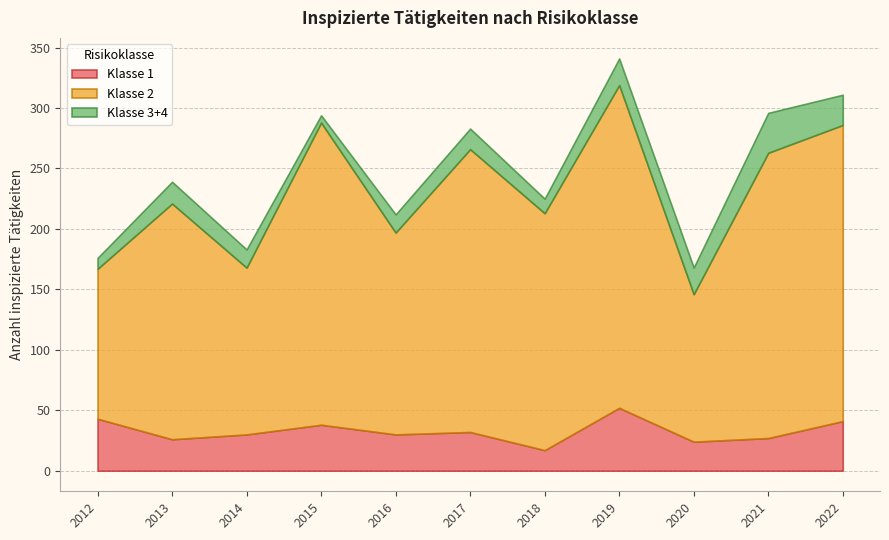

Is it true that Klasse 2 equals 267 at 2019?

True